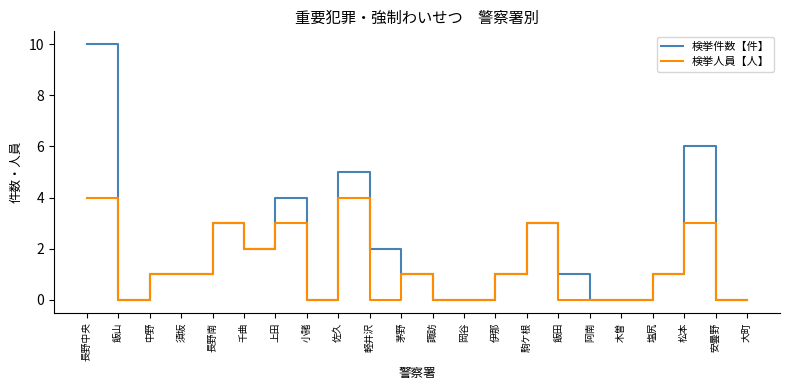

Where is the first local minimum for 検挙人員【人】?

飯山